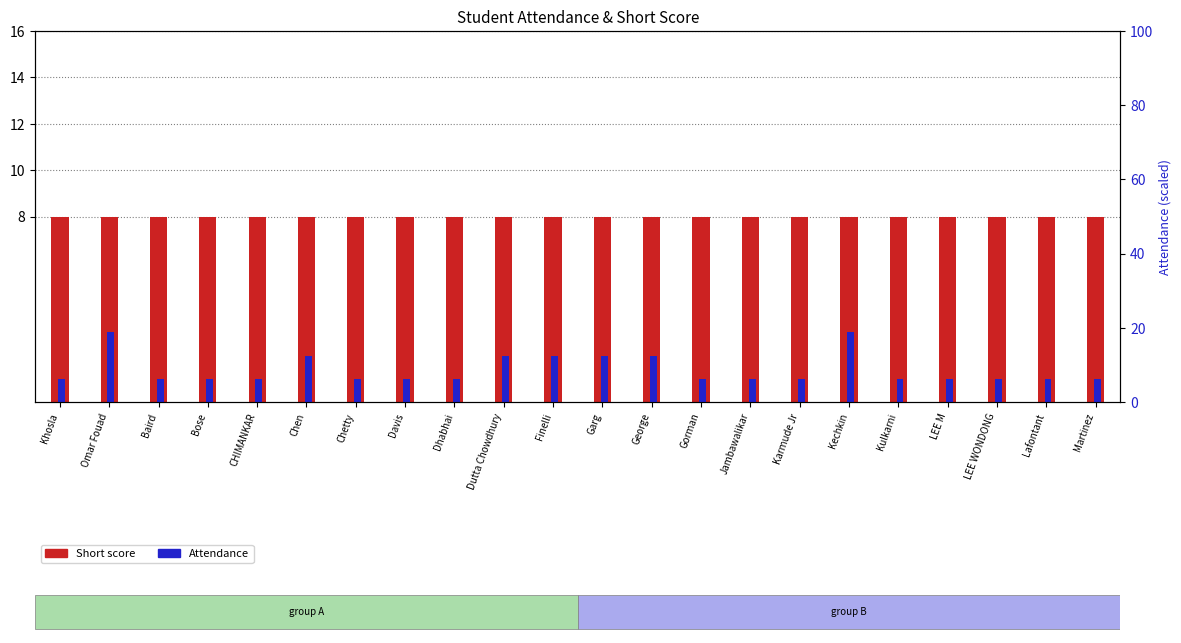

How many bars are there in each group?

2